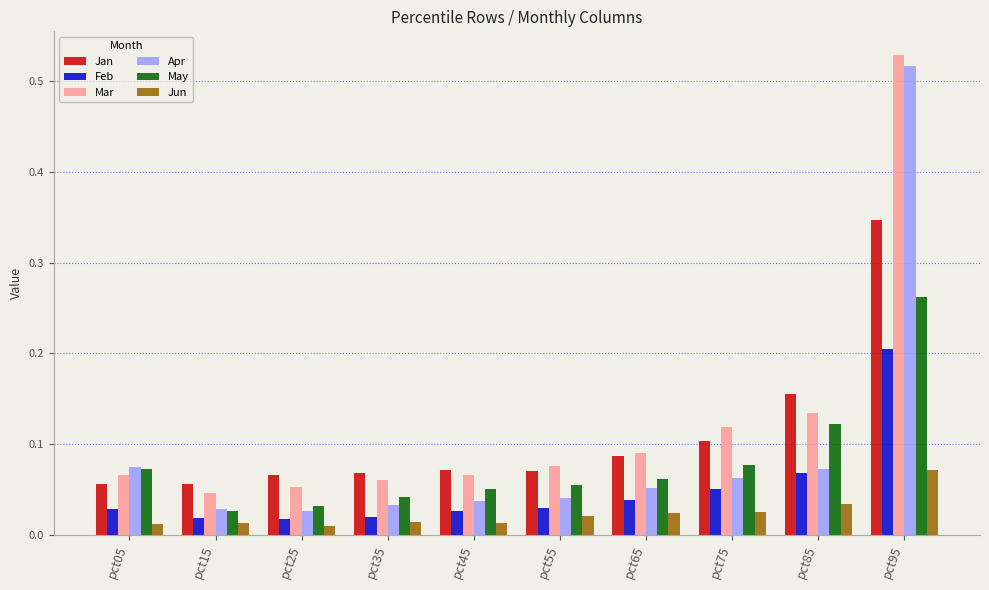

What is the sum of all Jan values?

1.1